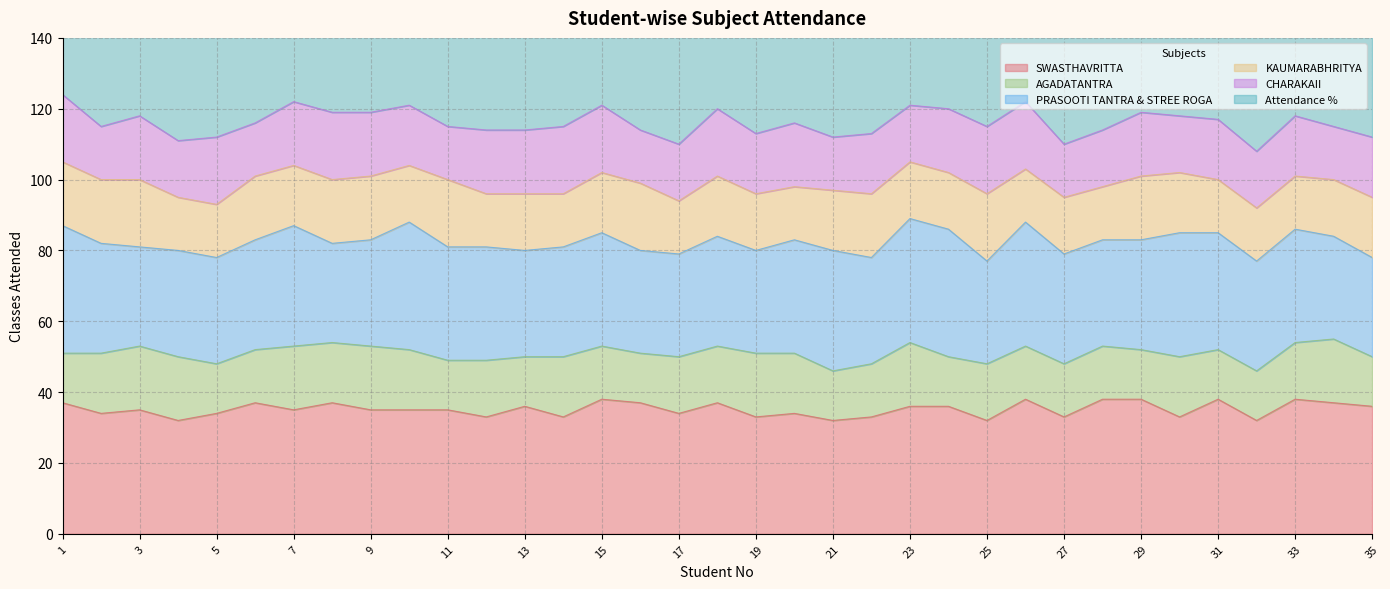

At which label does KAUMARABHRITYA first exceed 16?

1